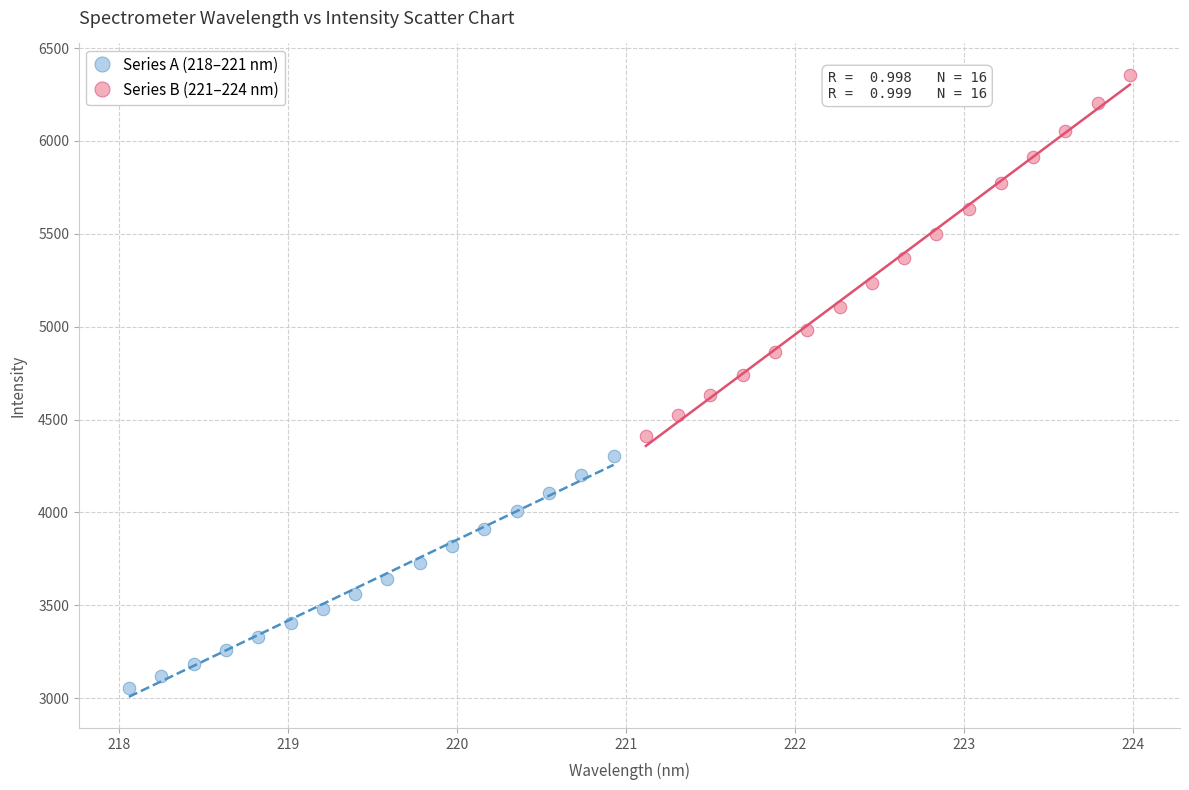

Which series contains the highest Y value?

Series B (221–224 nm)